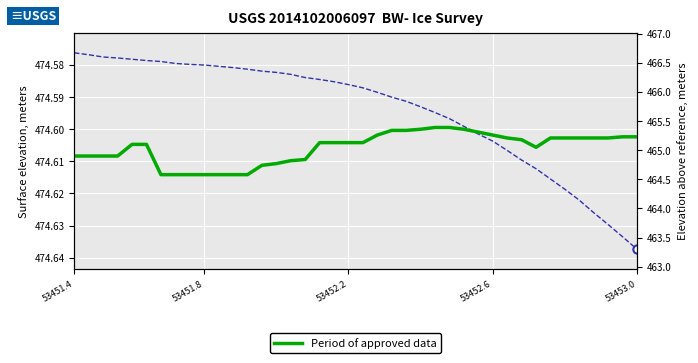

Which series has the largest total across all categories?

ELEVATION